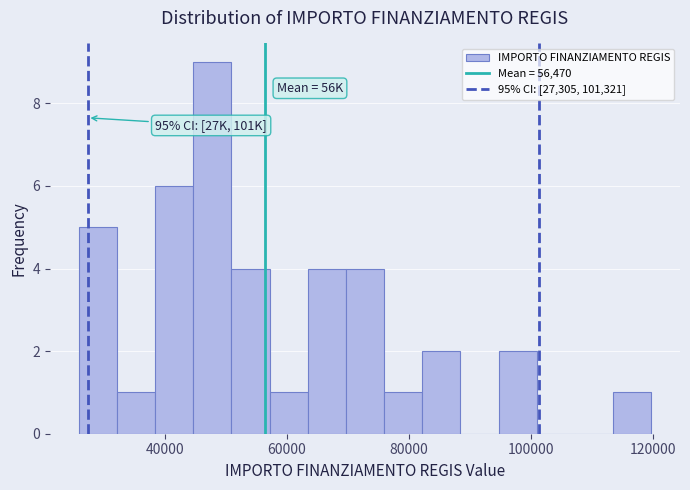

Around what value on the x-axis is the tallest bar? Give the approximate position of its centre, as read against the axis.

48000